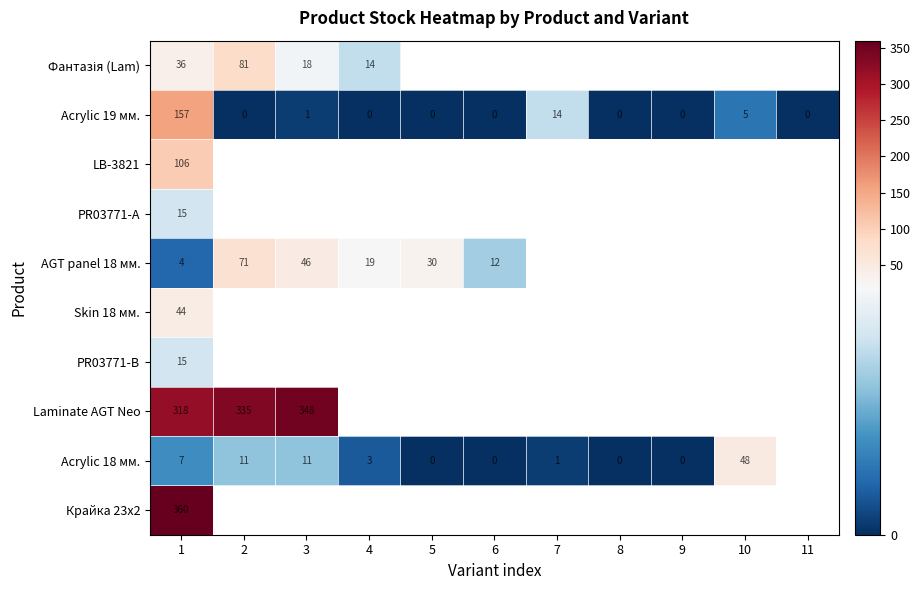

The AGT panel 18 мм. series shows 1 at 1. True or false?

False